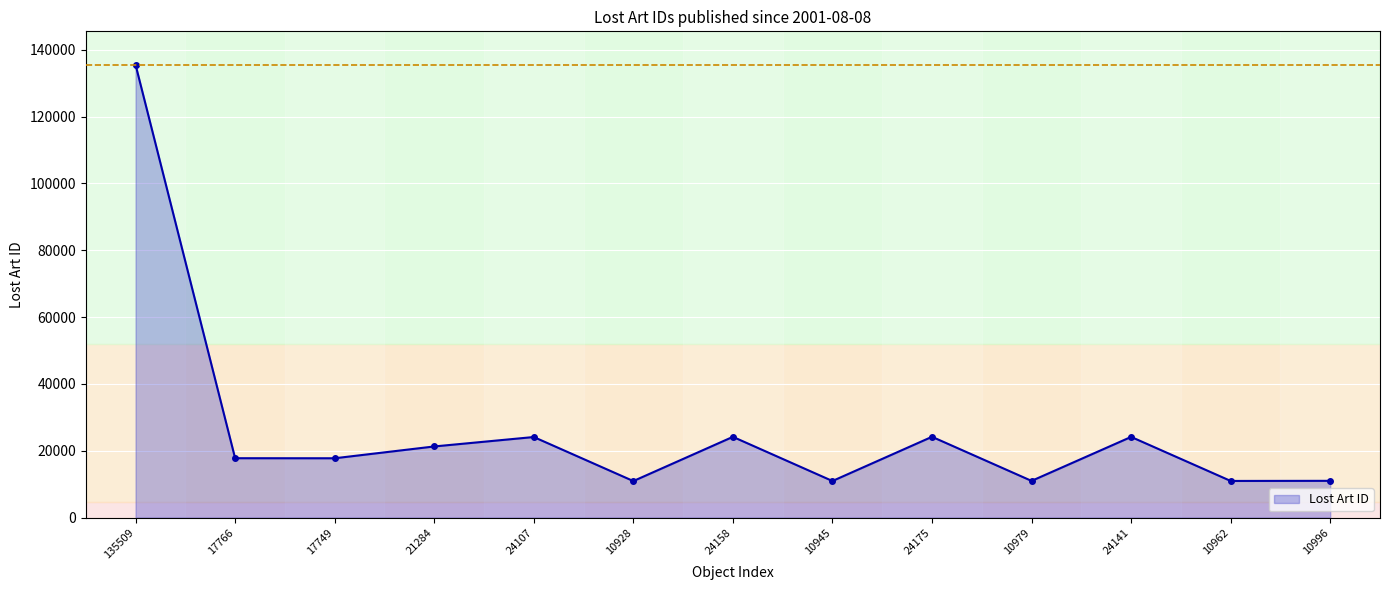

True or false: the data has more than 1 interior local peaks.

True